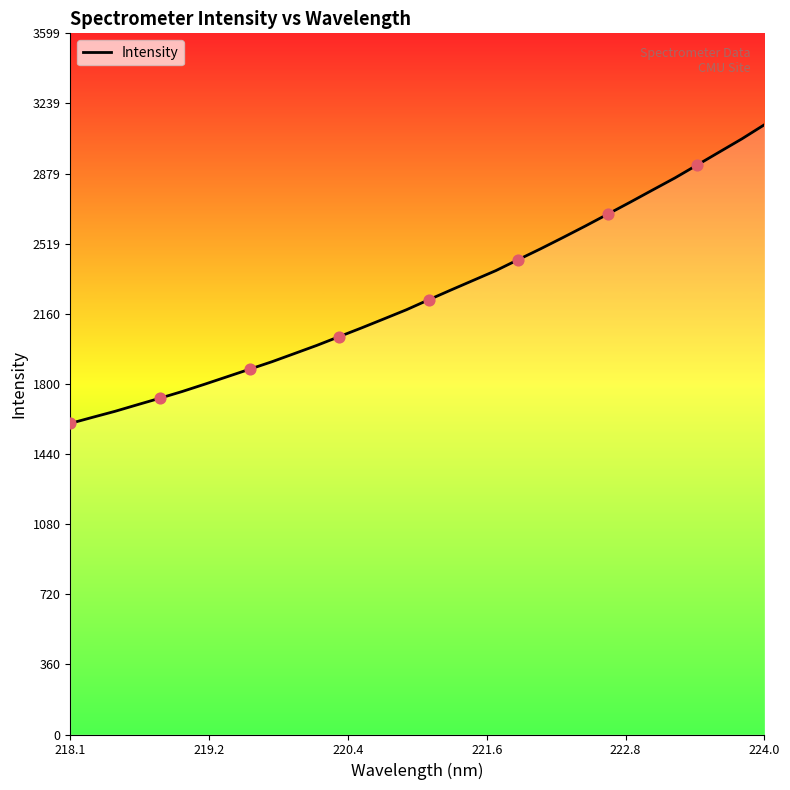

What is the smallest value displayed?

1596.9